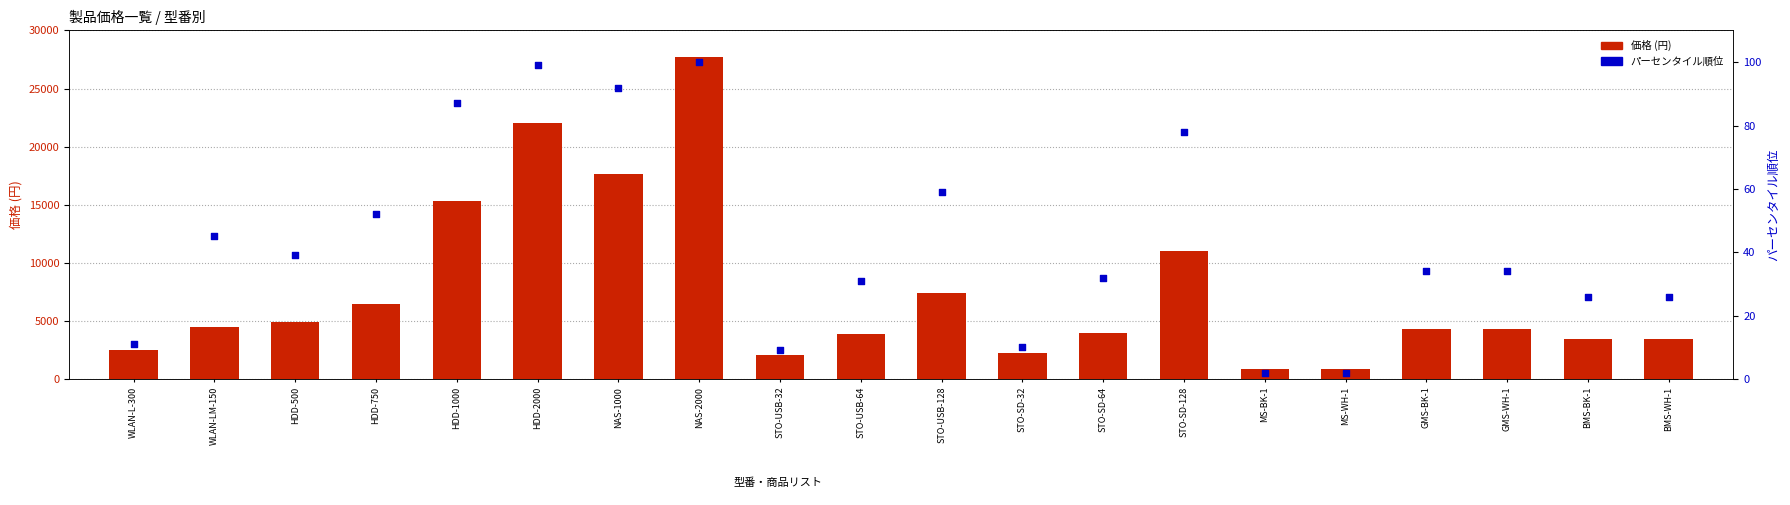

At how many categories does at least one series exceed 3040?

15